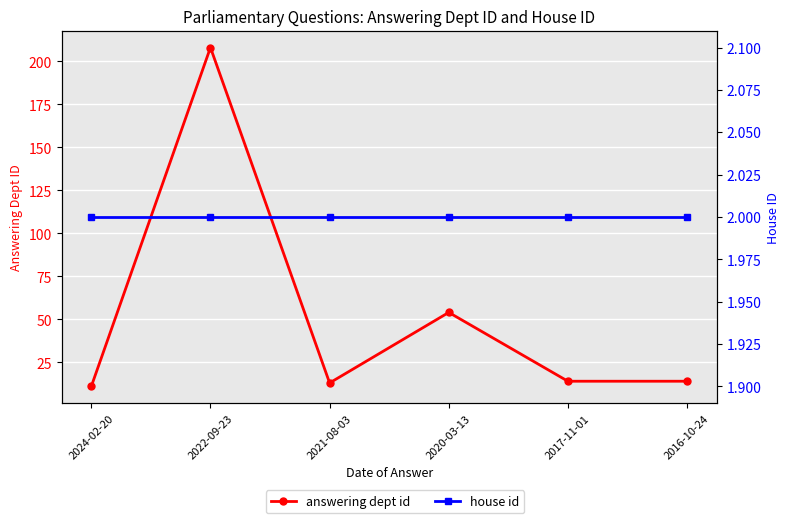

What is the label of the 6th point from the left?

2016-10-24